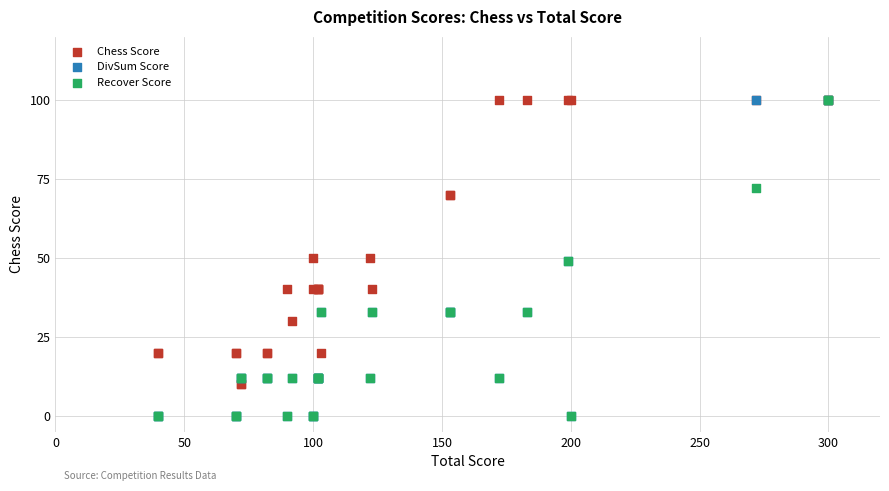

What are all the series names shown in the legend?

Chess Score, DivSum Score, Recover Score